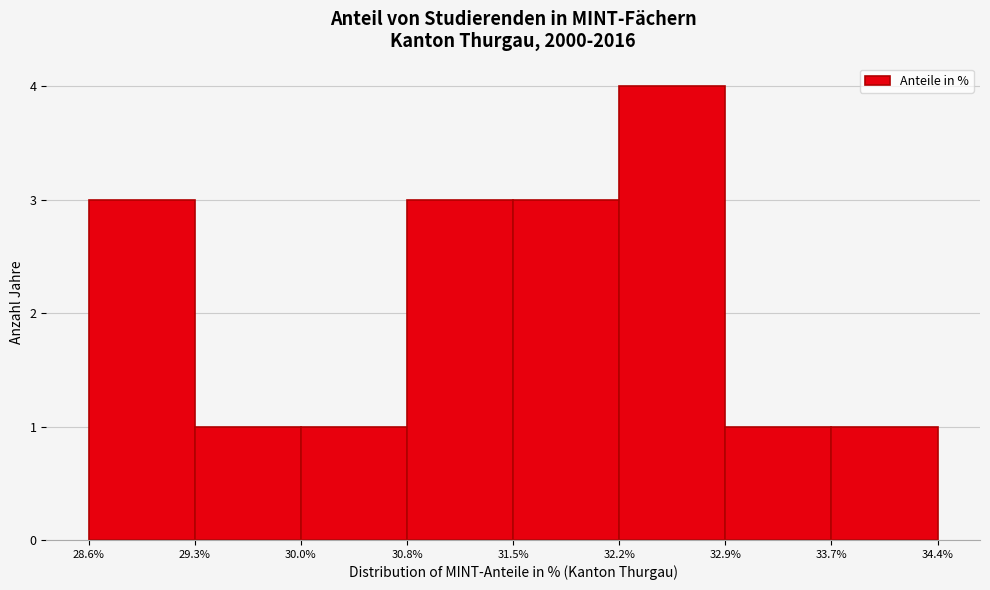

Which range on the x-axis has the tallest bar?

32.2% to 32.9%